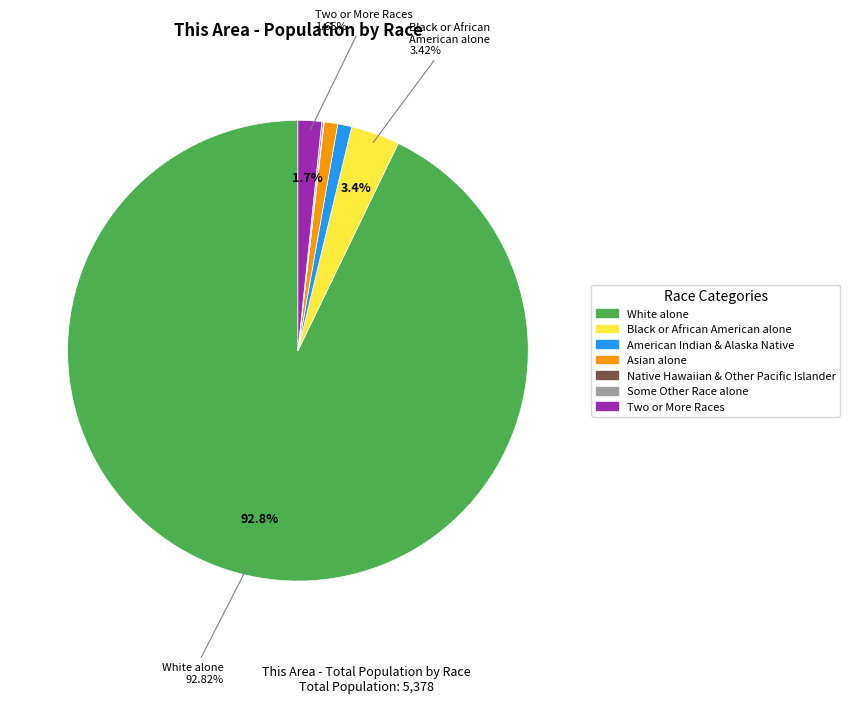

Between Two or More Races and Asian alone, which is larger?

Two or More Races